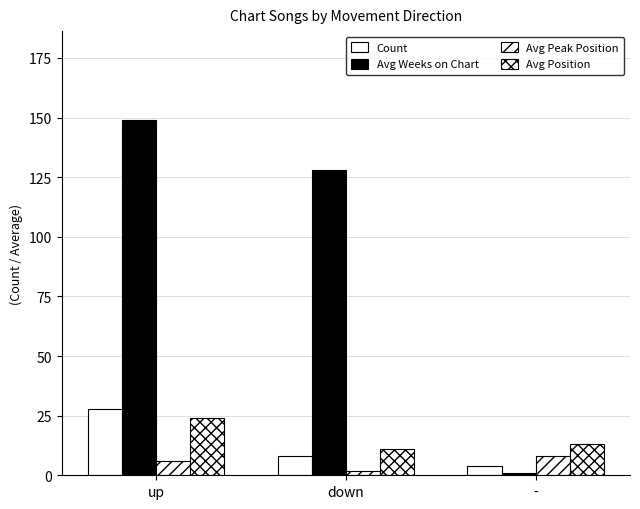

What is the difference between the maximum and minimum values in the Avg Position series?

13